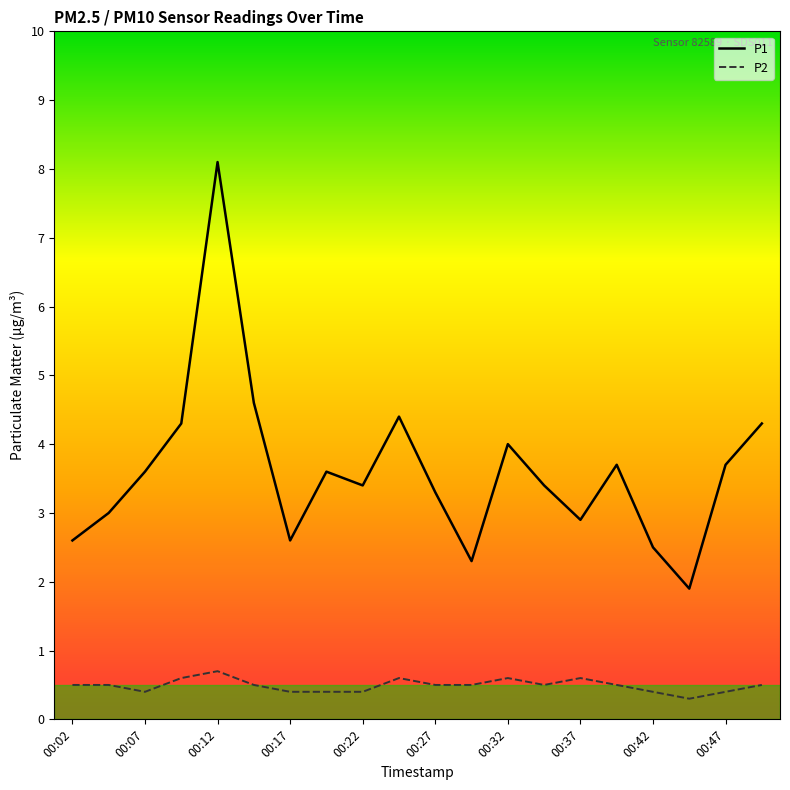

Which series has the largest range (max minus min)?

P1